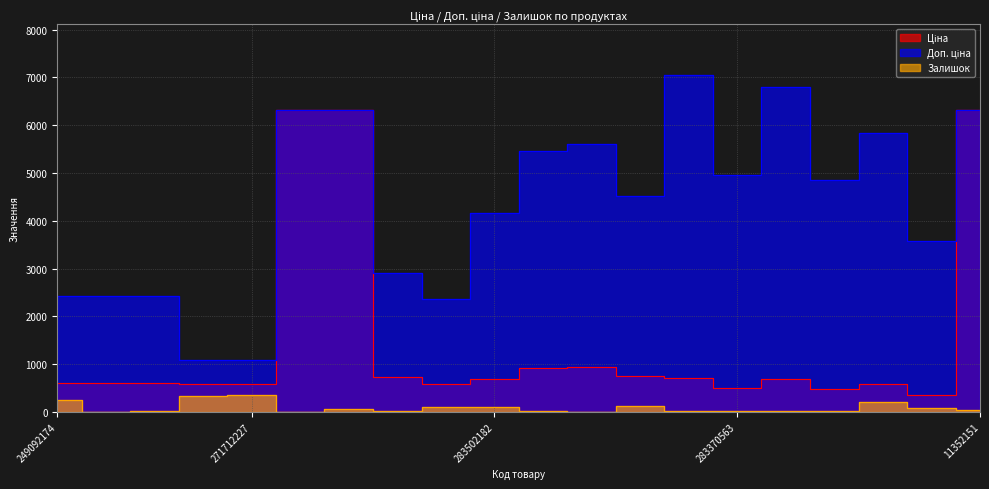

List the series in order of their peak value, highest first.

Доп. ціна, Ціна, Залишок